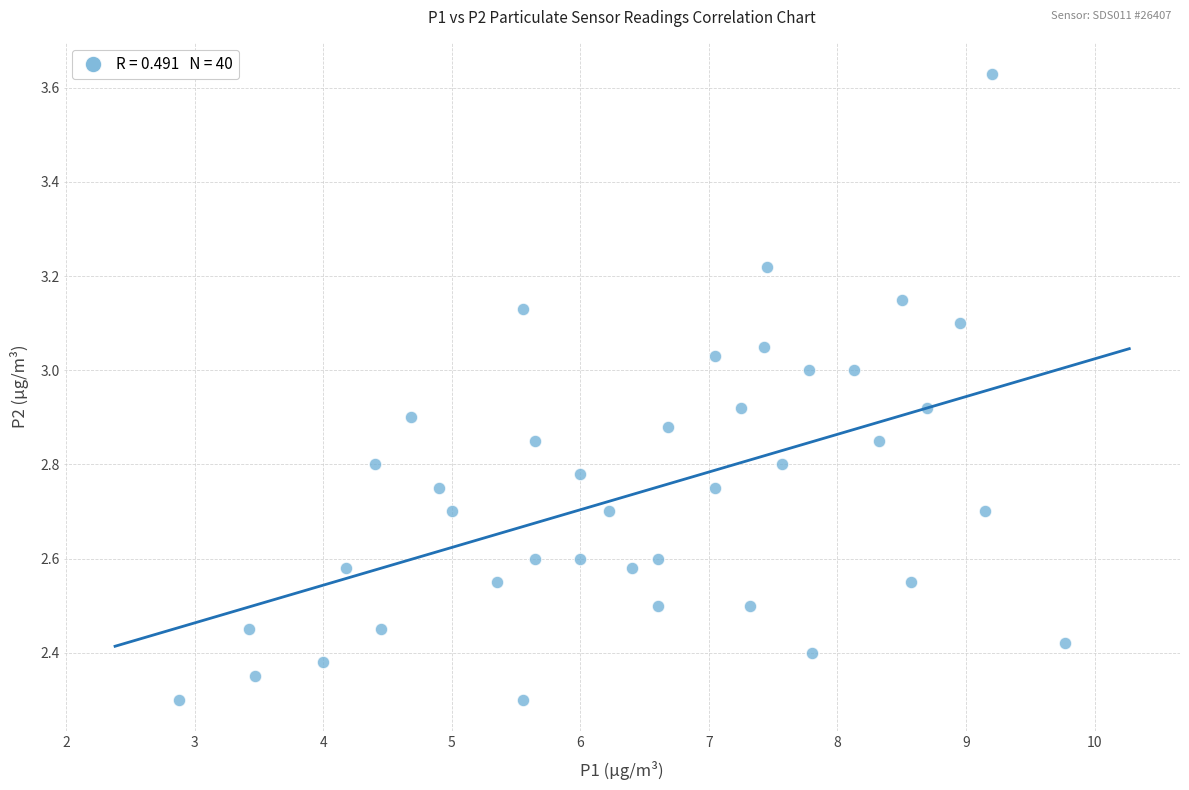

What is the range of X values (max minus min)?

6.9